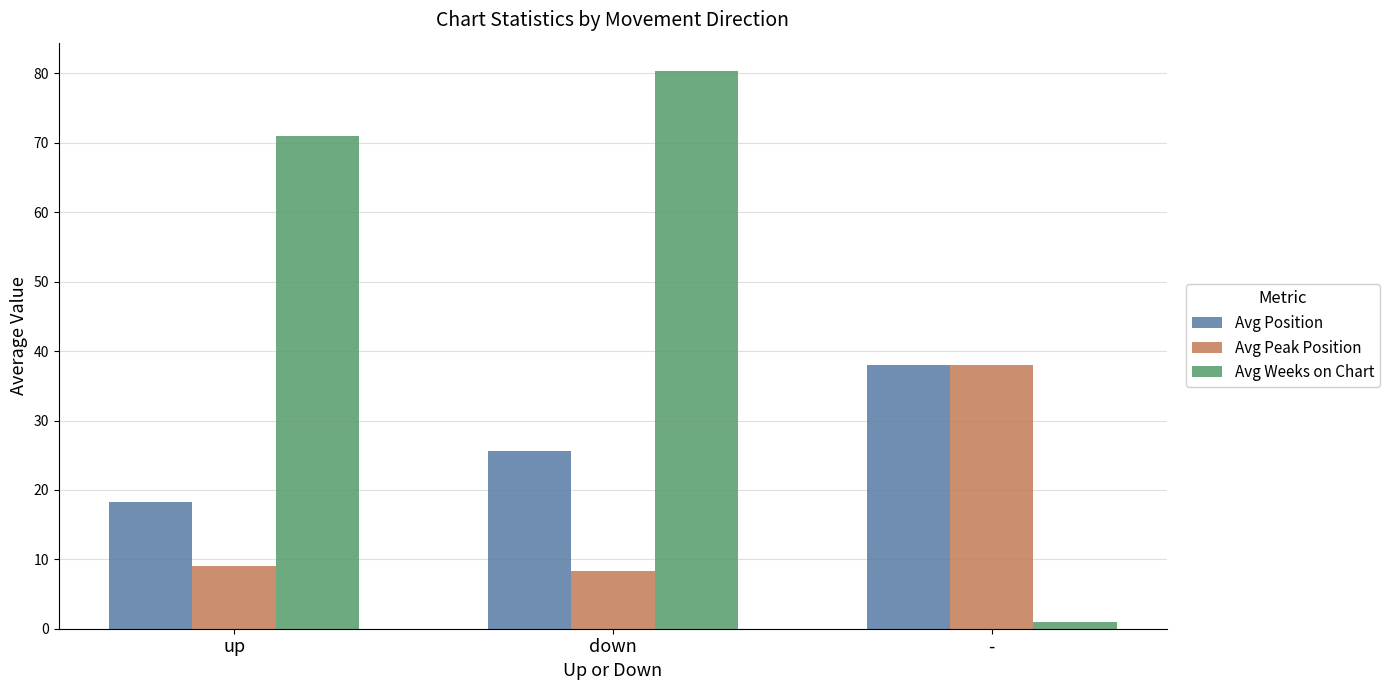

What value does the Avg Peak Position series have at up?

9.0